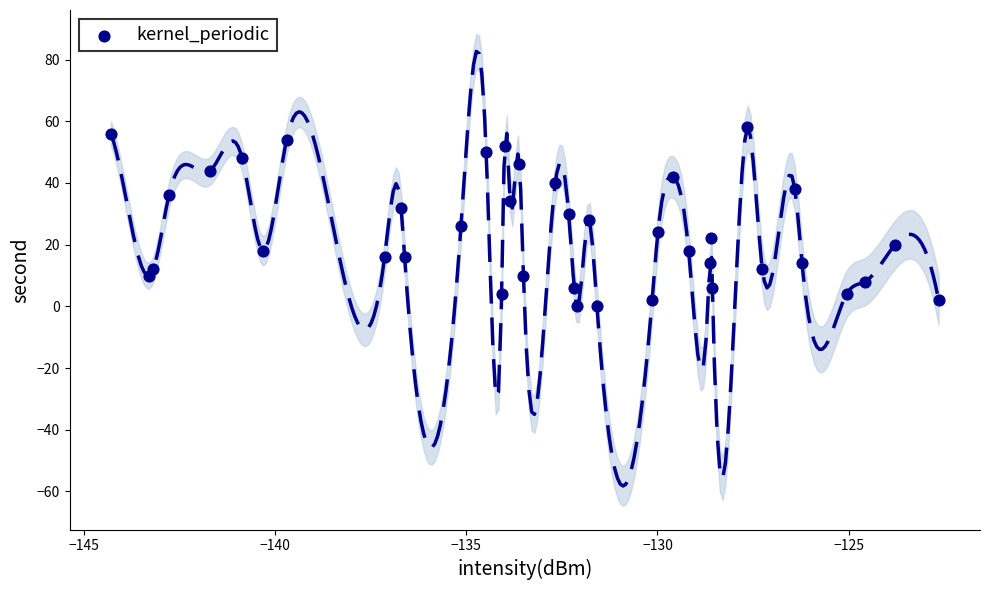

What is the range of Y values (max minus min)?

58